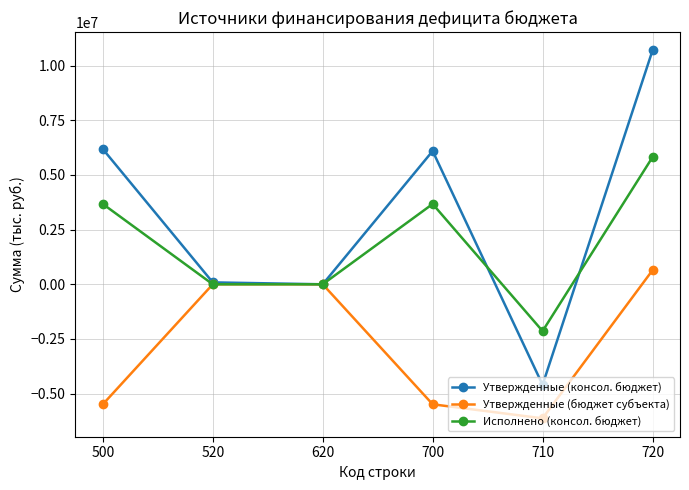

What are all the series names shown in the legend?

Утвержденные (консол. бюджет), Утвержденные (бюджет субъекта), Исполнено (консол. бюджет)